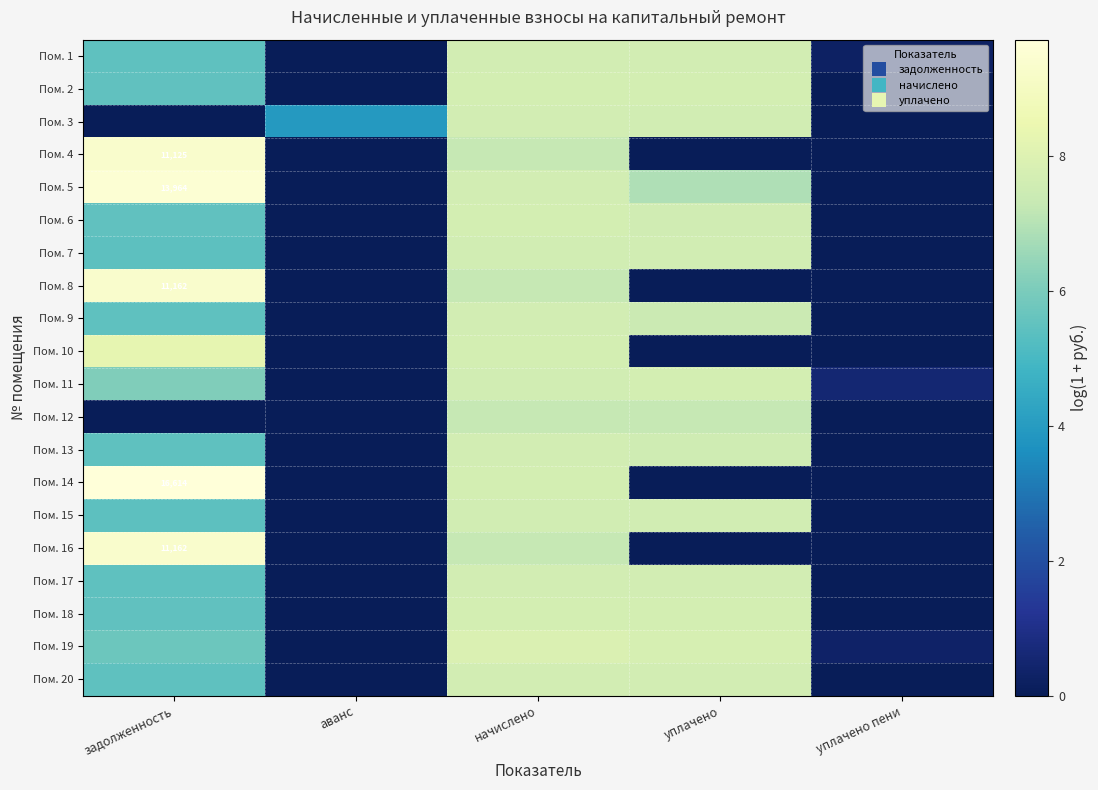

How many values in the Пом. 6 series are below 5?

2